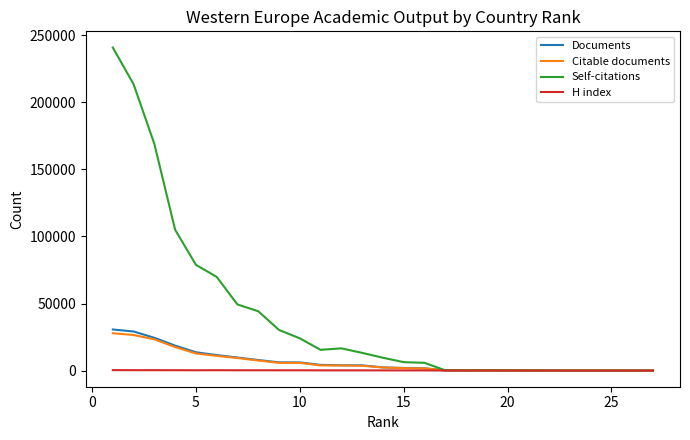

How many distinct data groups are displayed?

4